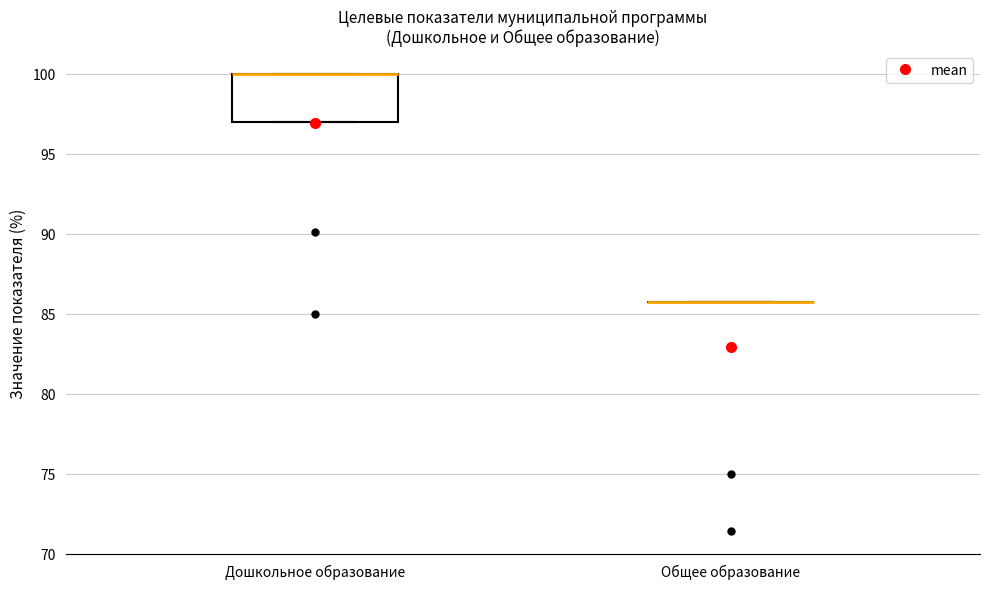

Comparing the boxes themselves (not the whiskers), which one is the tallest?

Дошкольное образование